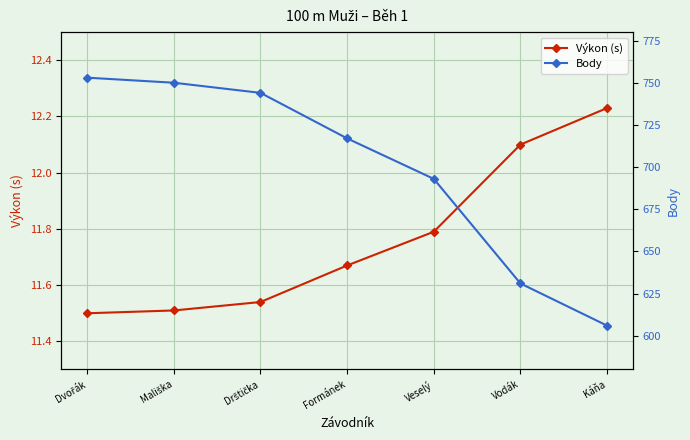

True or false: Body has more than 0 interior local peaks.

False